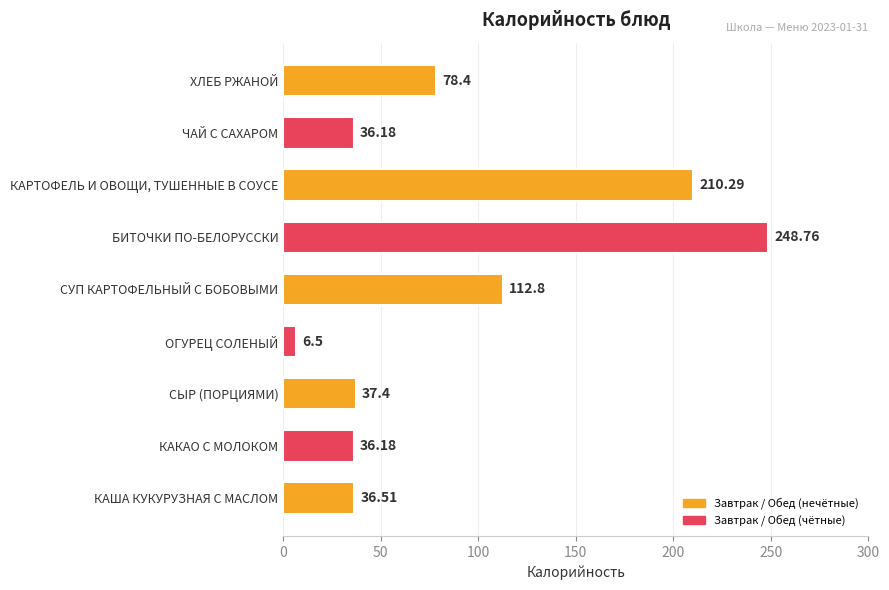

Approximately how many times larger is the value at КАРТОФЕЛЬ И ОВОЩИ, ТУШЕННЫЕ В СОУСЕ compared to ХЛЕБ РЖАНОЙ?

2.7